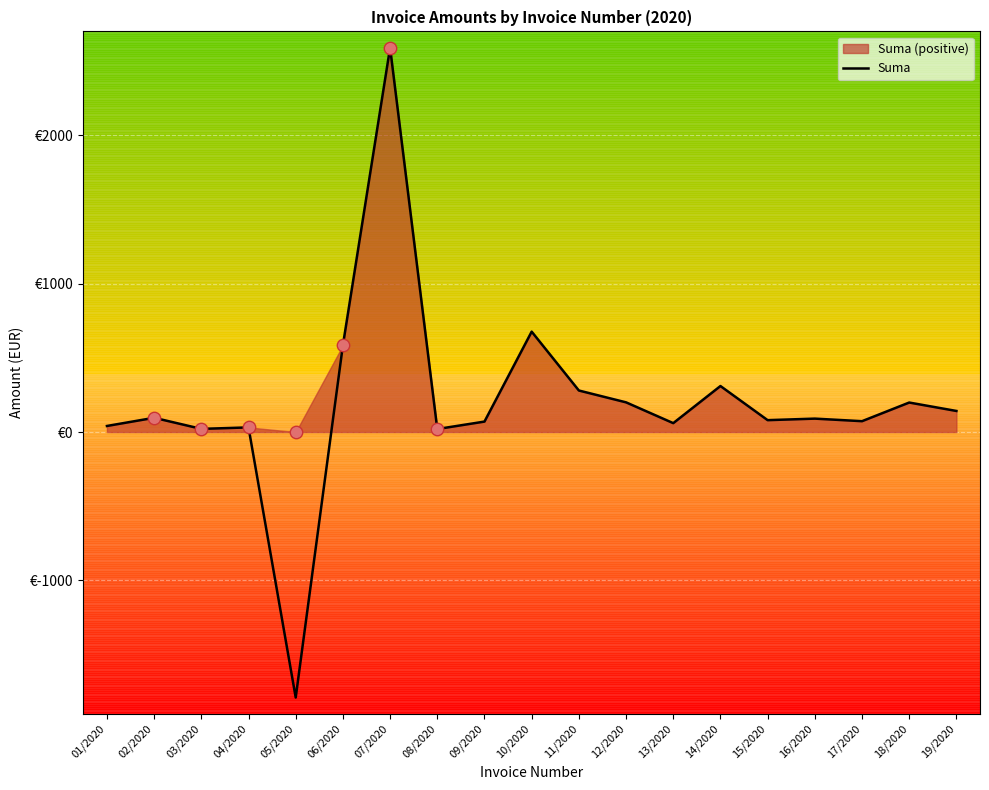

Which has a higher value, 08/2020 or 12/2020?

12/2020